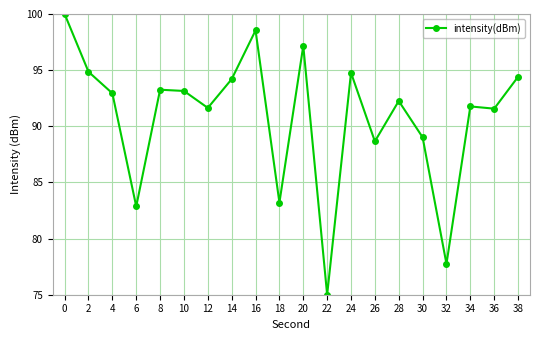

What is the minimum value shown in the chart?

75.0